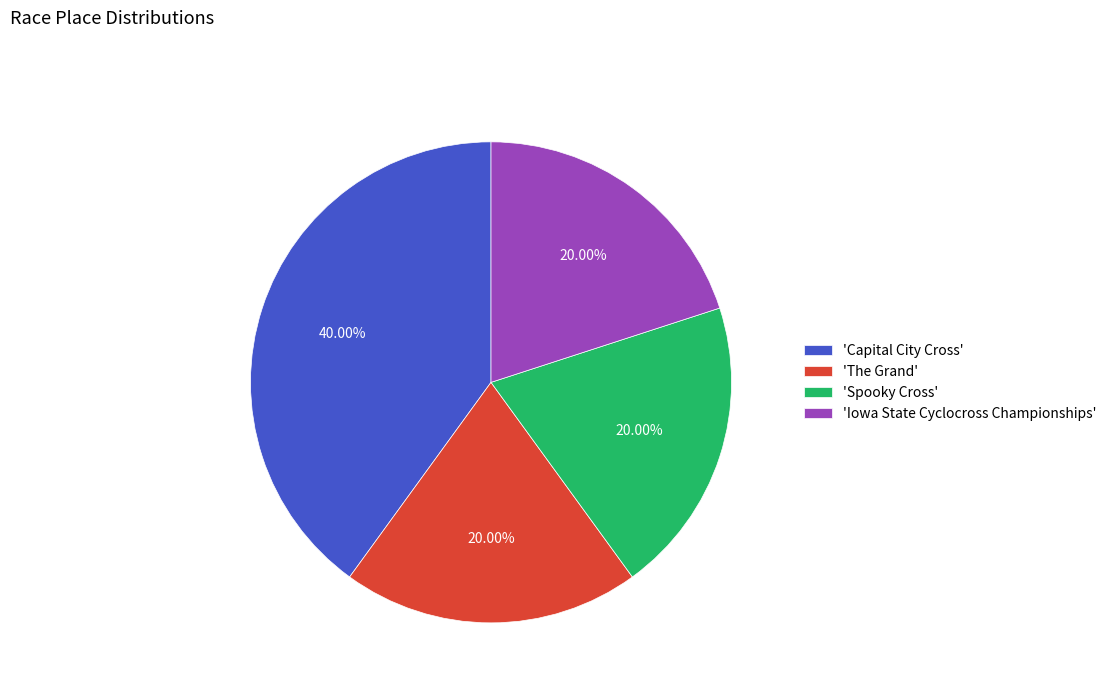

Which slice is the largest?

'Capital City Cross'